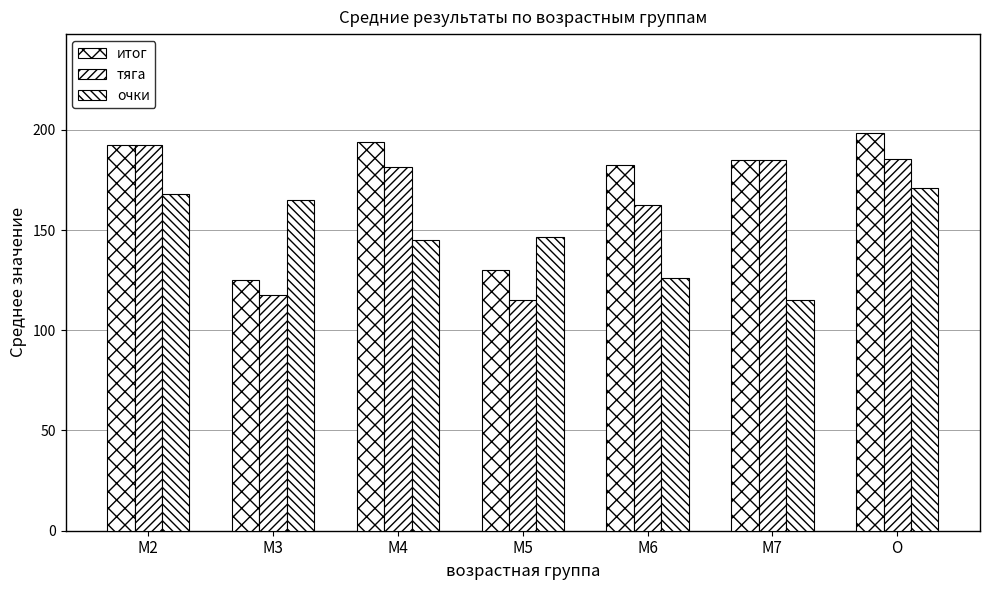

How many series are shown in this chart?

3